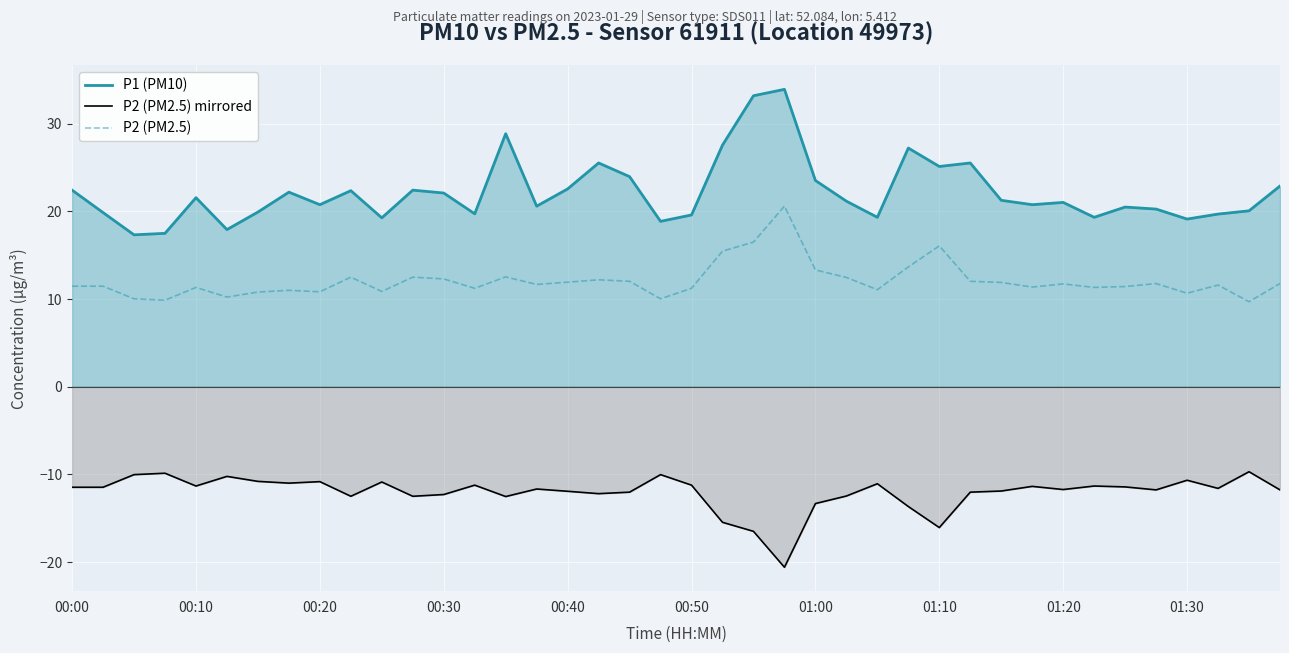

True or false: P2 (PM2.5) mirrored and P2 (PM2.5) cross at least once.

False